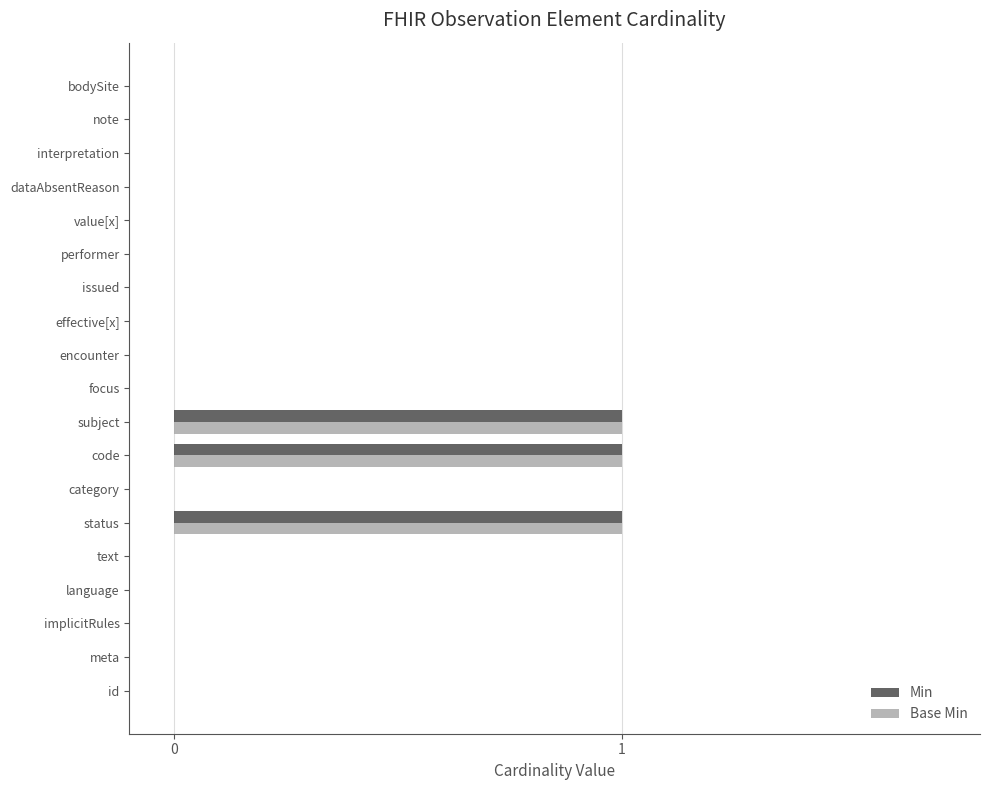

The Min series shows 1 at code. True or false?

True